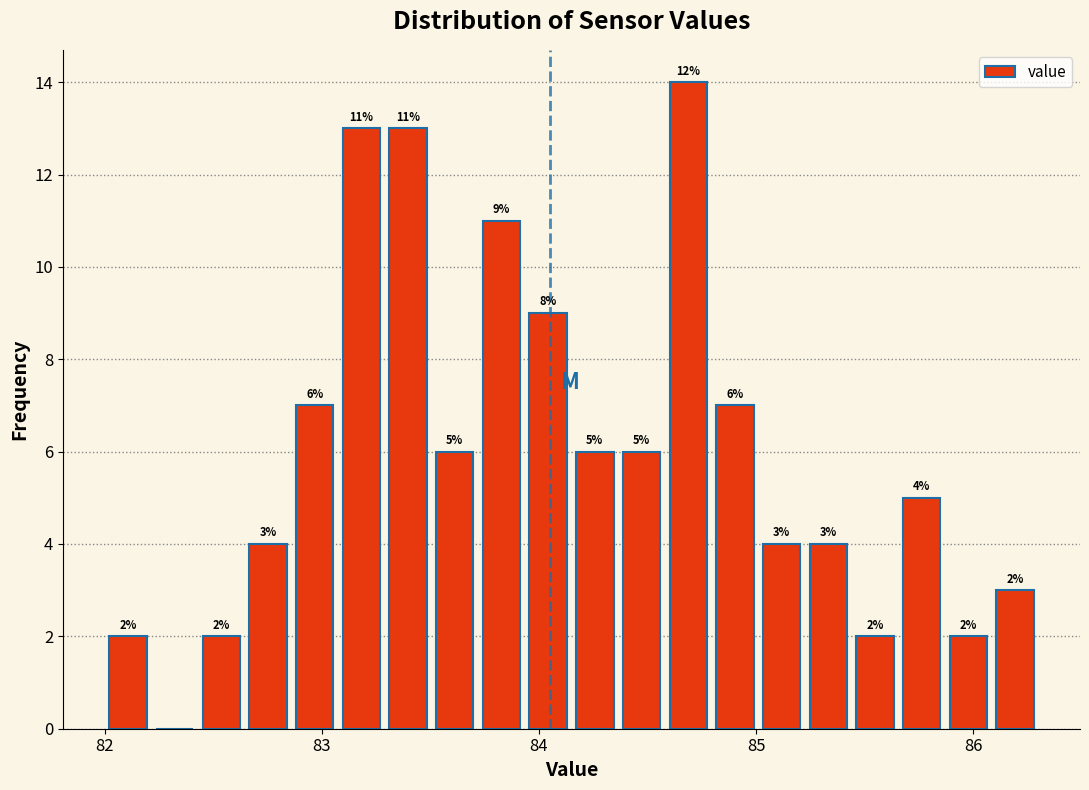

Read against the x-axis, roughly where is the centre of the tallest bar?

84.7